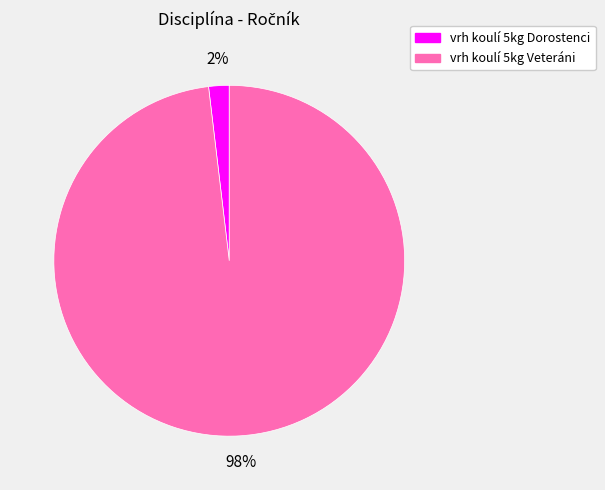

What percentage is the vrh koulí 5kg Veteráni slice, to the nearest percent?

98%